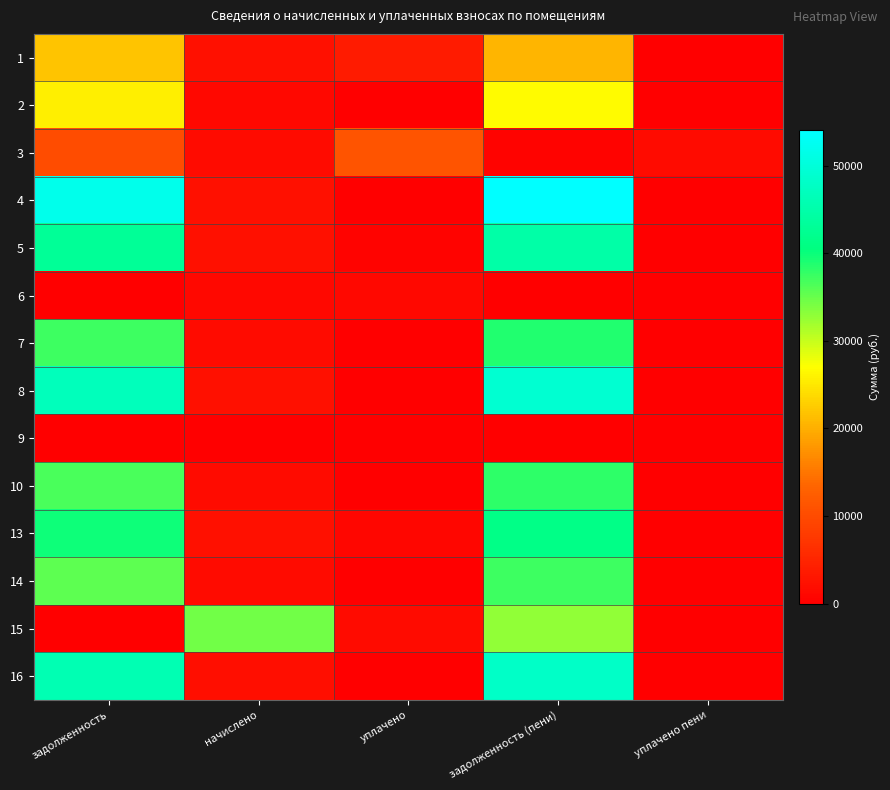

At how many categories does at least one series exceed 36252?

2